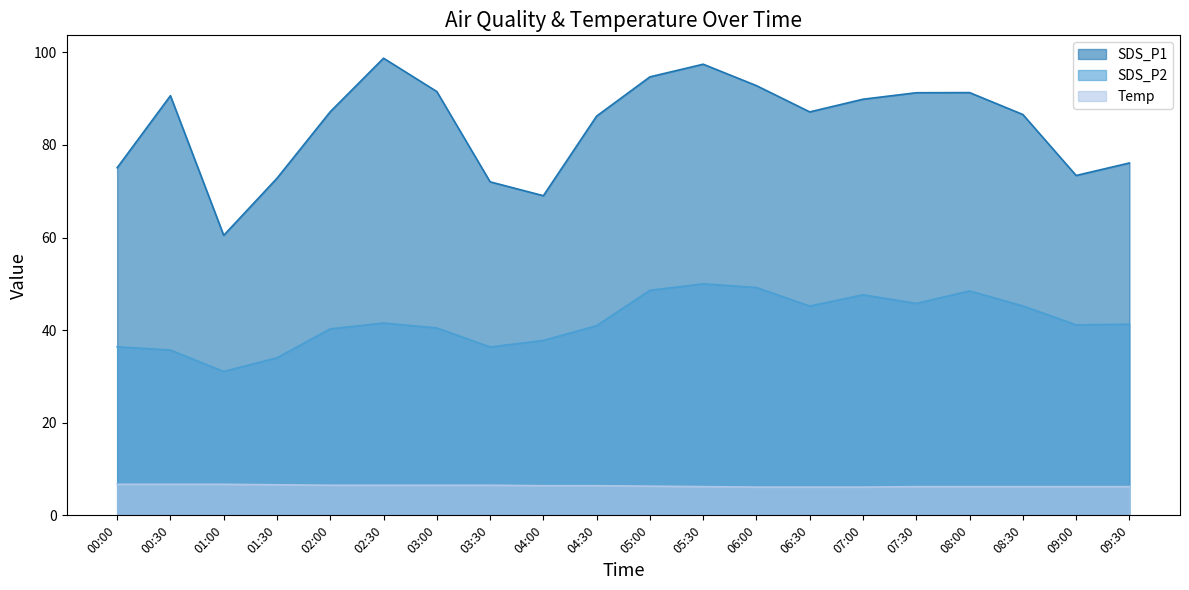

Is it true that Temp equals 9.6 at 05:00?

False